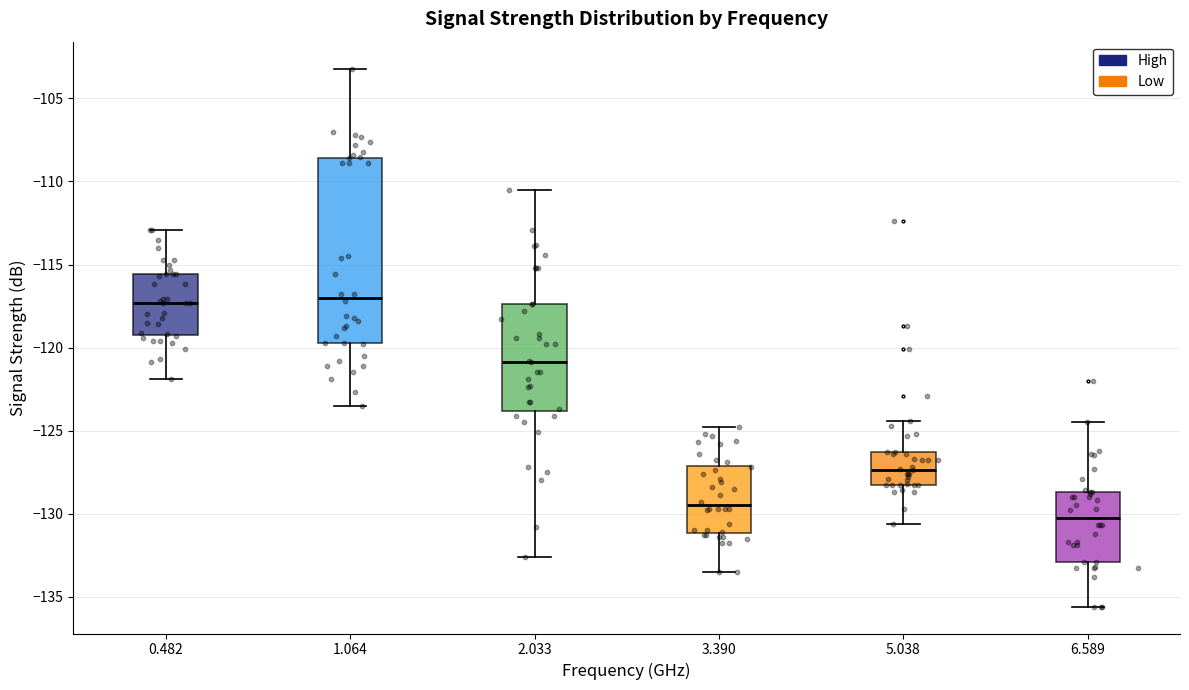

Reading left to right, transcribe this box plot: for each box, give where its median line is, the range the box spans, and where its two whiskers end, as read against the y-axis. The values are not printed on the chart, so give them approximately, as read against the axis.

0.482: median -117.5, box -119.0 to -115.5, whiskers -122.0 to -113.0
1.064: median -117.0, box -119.5 to -108.5, whiskers -123.5 to -103.0
2.033: median -121.0, box -124.0 to -117.5, whiskers -132.5 to -110.5
3.390: median -129.5, box -131.0 to -127.0, whiskers -133.5 to -125.0
5.038: median -127.5, box -128.5 to -126.5, whiskers -130.5 to -124.5
6.589: median -130.0, box -133.0 to -128.5, whiskers -135.5 to -124.5